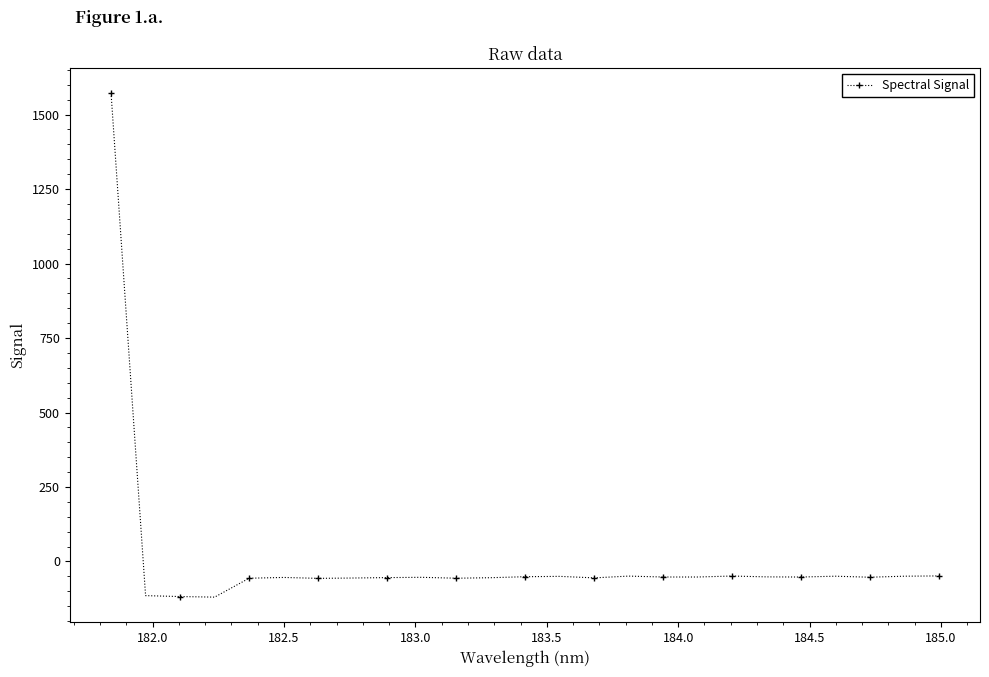

What is the sum of all values?

116.8